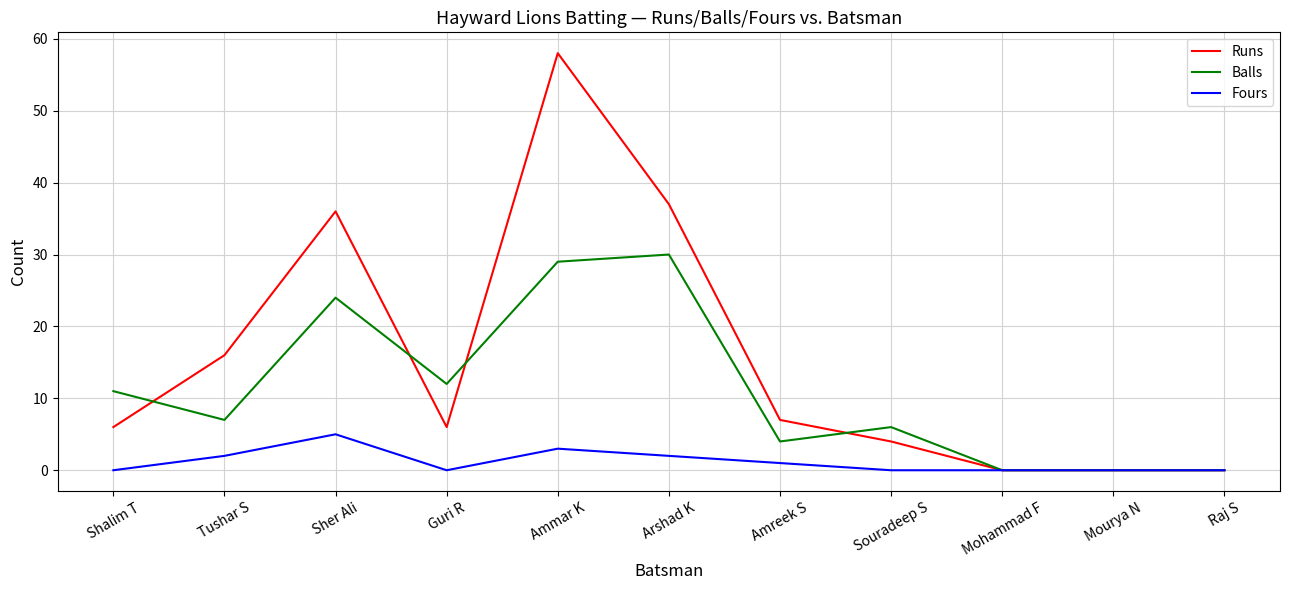

Is it true that Fours equals 0 at Mourya N?

True